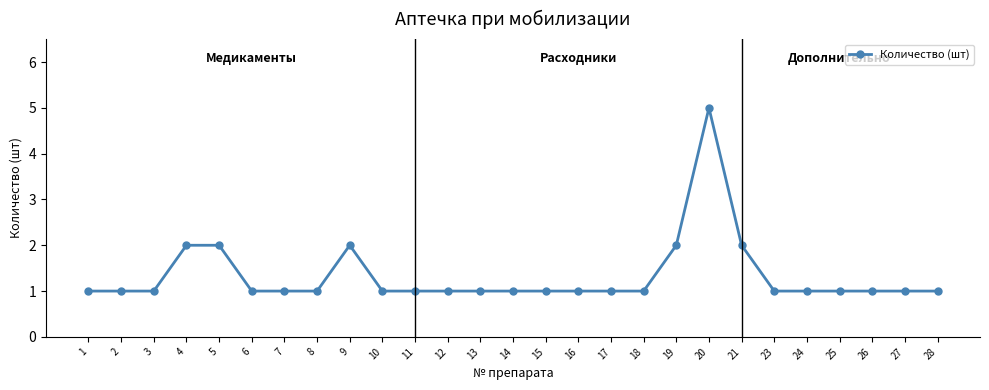

Count the values in the range 1 to 2.

26